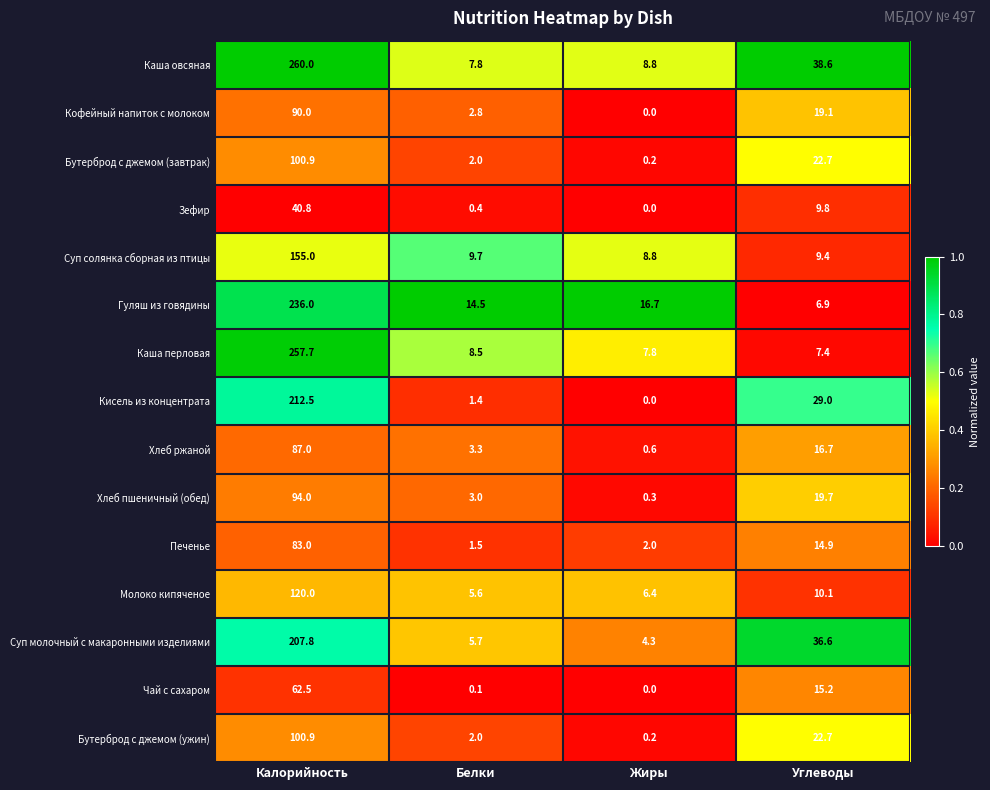

Where is Гуляш из говядины nearest to the value 121?

Жиры